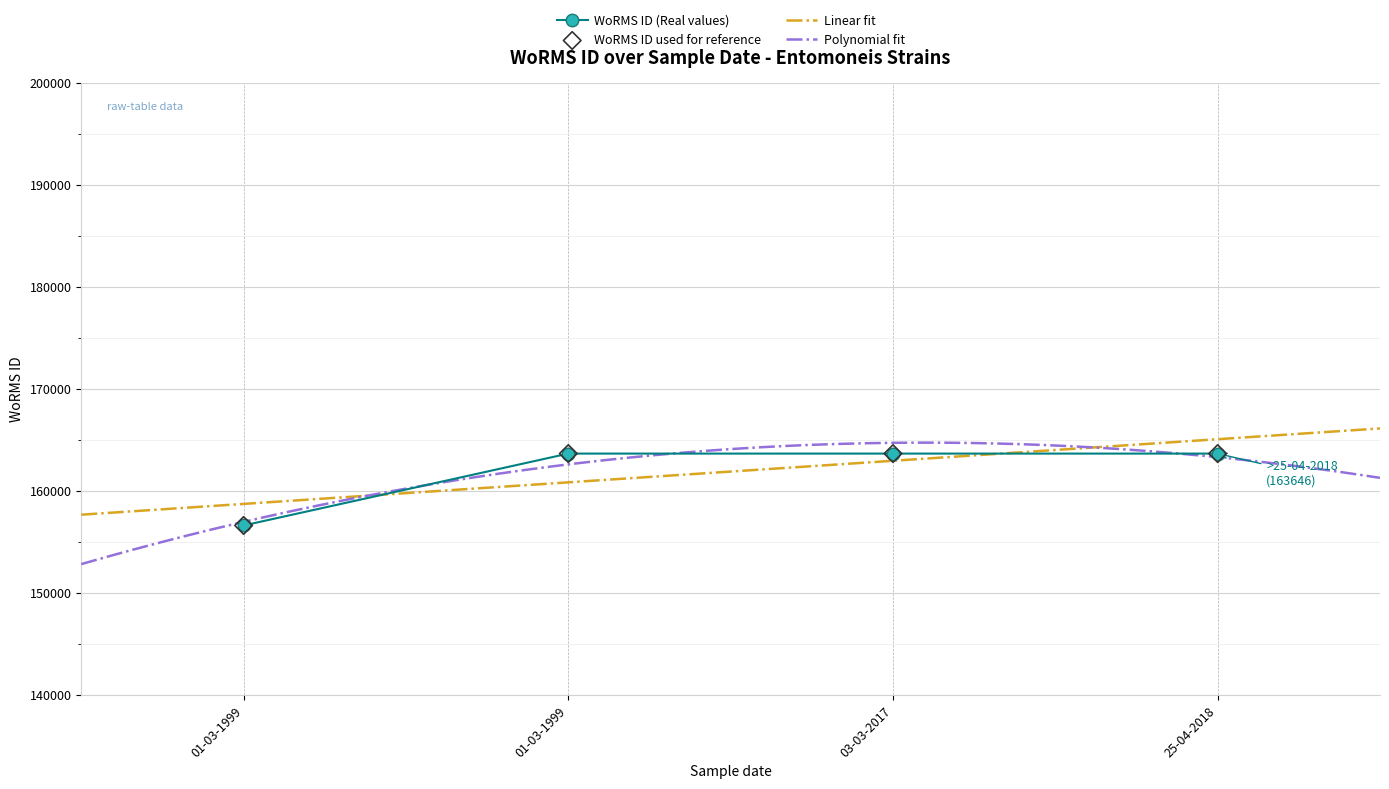

Approximately how many times larger is the value at 03-03-2017 compared to 25-04-2018?

1.0